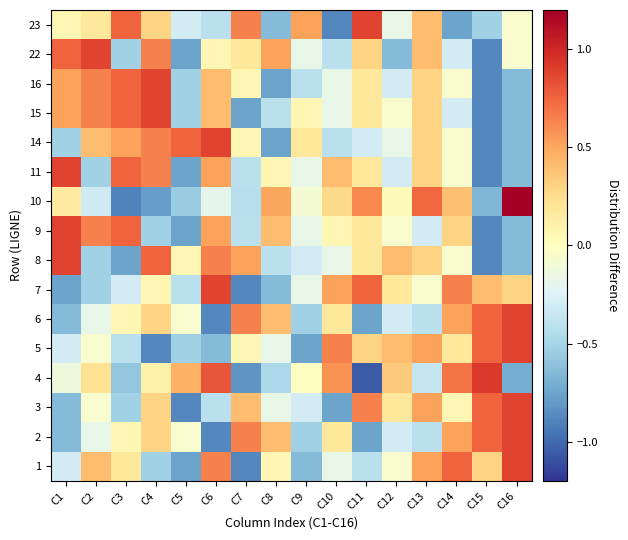

Count the number of categories in the chart.

16